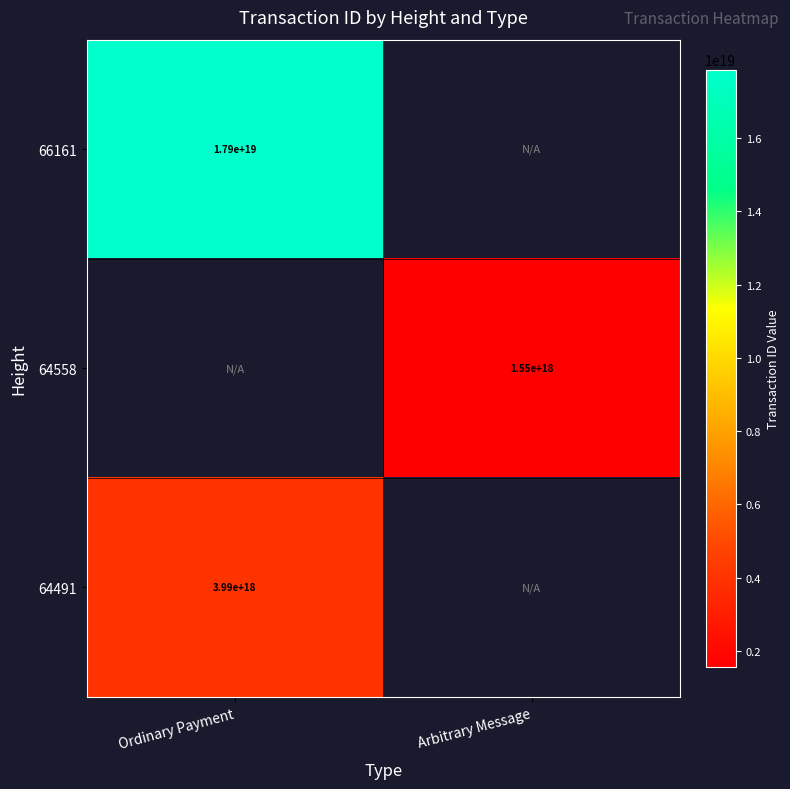

True or false: 64558 has a value of 2370312020626174976.0 at Arbitrary Message.

False